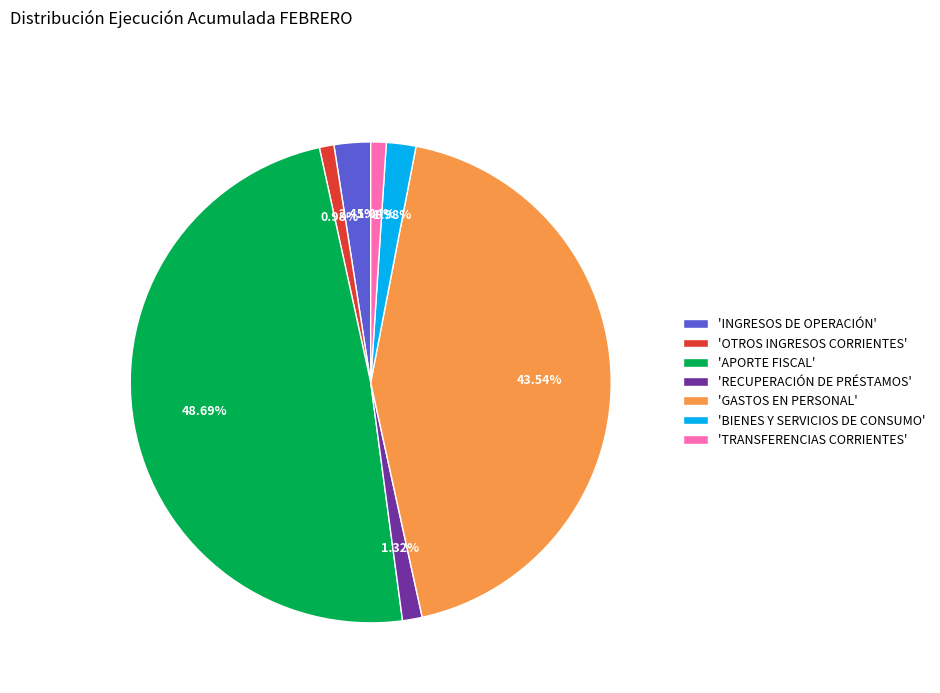

Combined, do 'BIENES Y SERVICIOS DE CONSUMO' and 'OTROS INGRESOS CORRIENTES' account for over 50%?

No